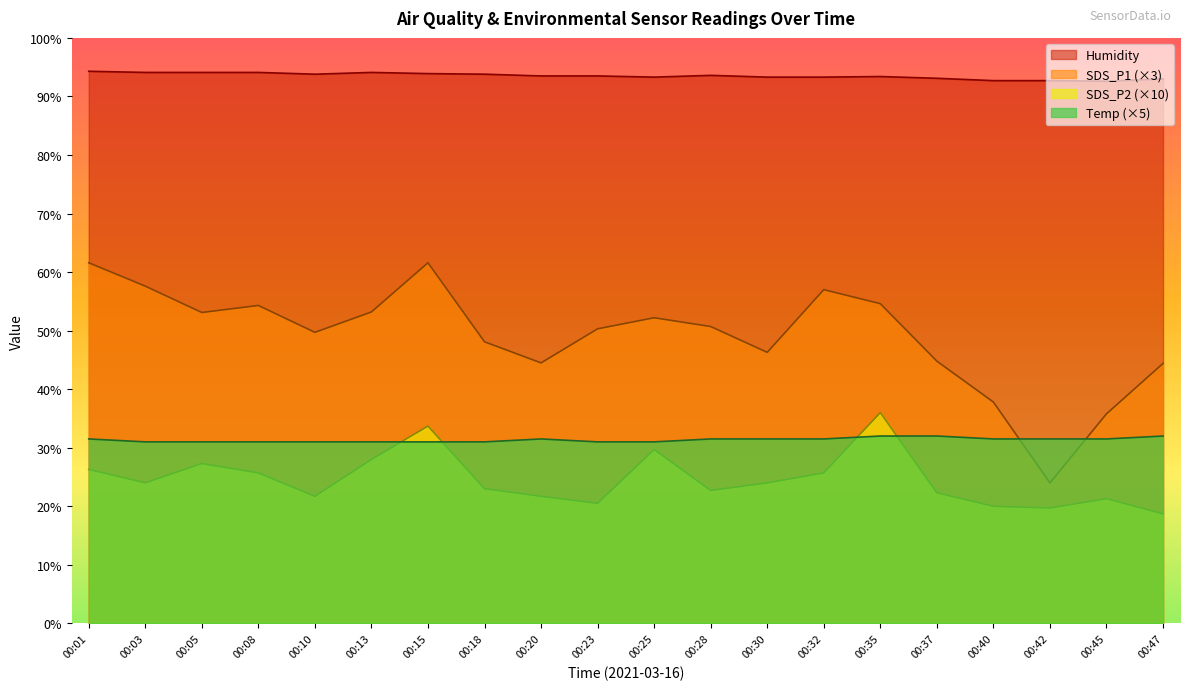

How many lines are shown in the chart?

4